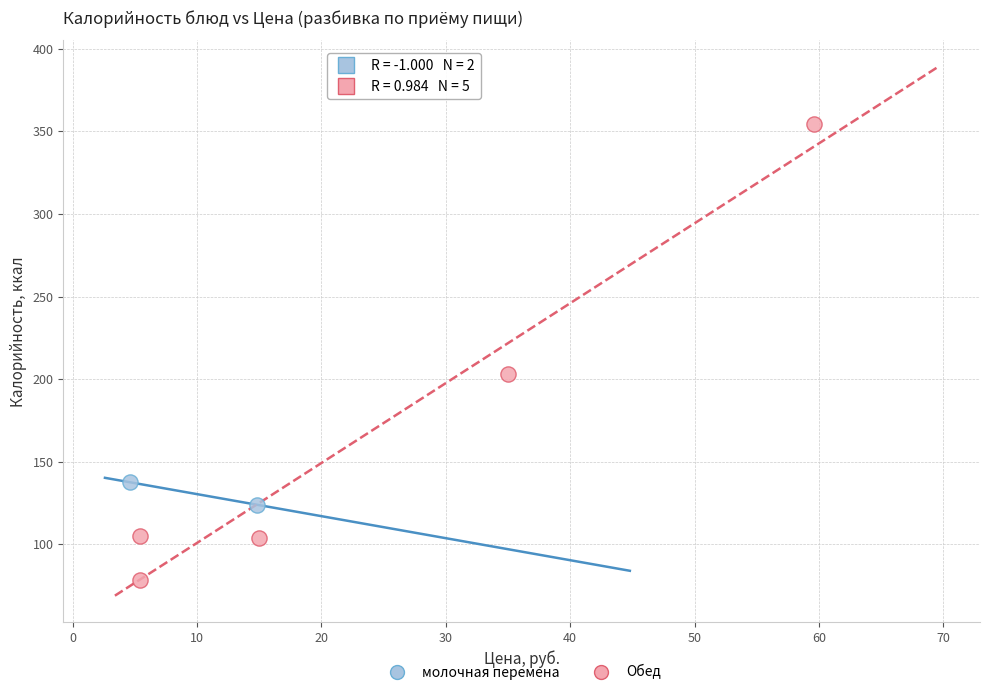

Which series contains the highest Y value?

Обед